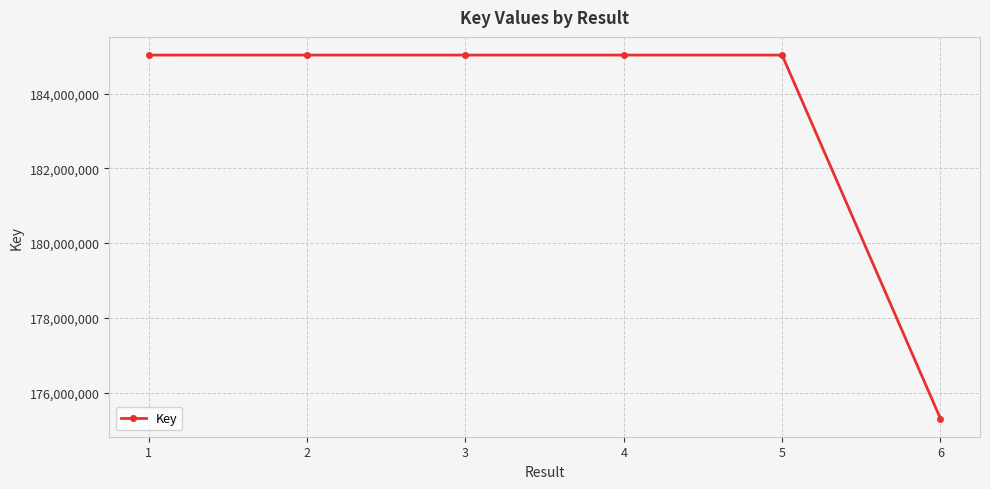

What is the value of the 4th point from the left?

185030045